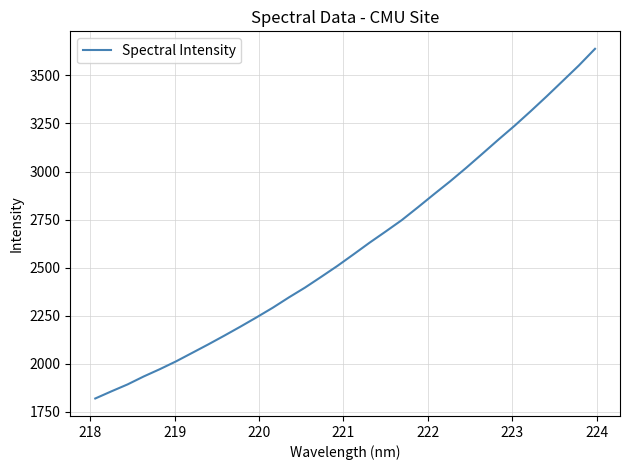

What is the smallest value displayed?

1819.5